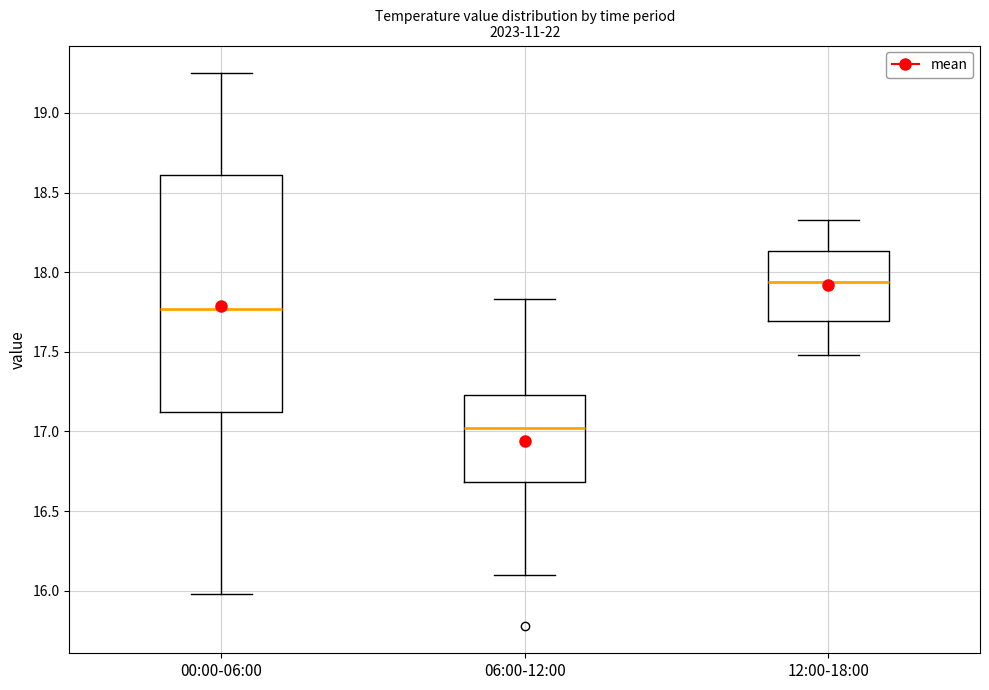

Which box's median line is the lowest?

06:00-12:00